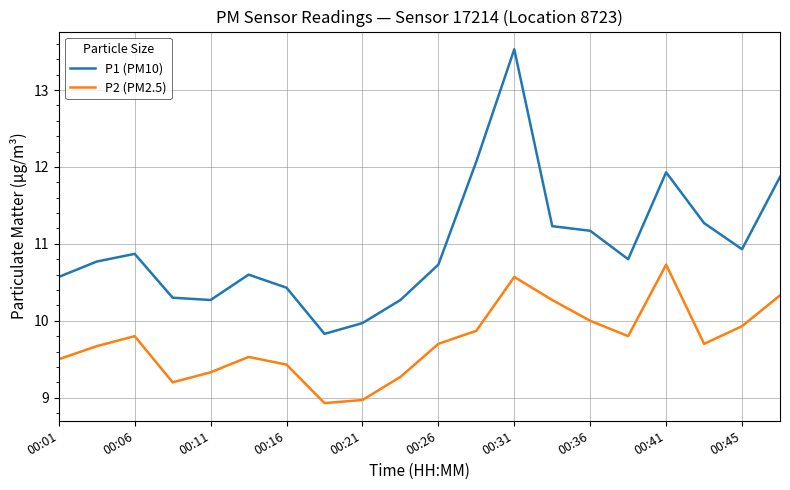

List the series in order of their overall mean, highest first.

P1 (PM10), P2 (PM2.5)